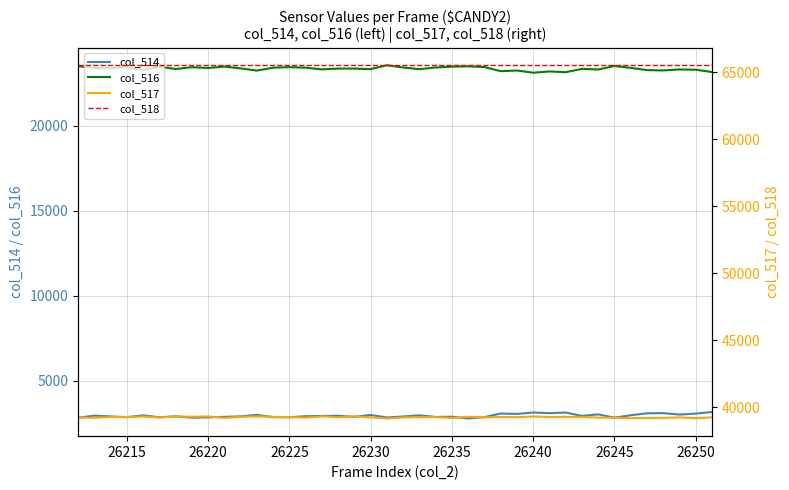

How many lines are shown in the chart?

4